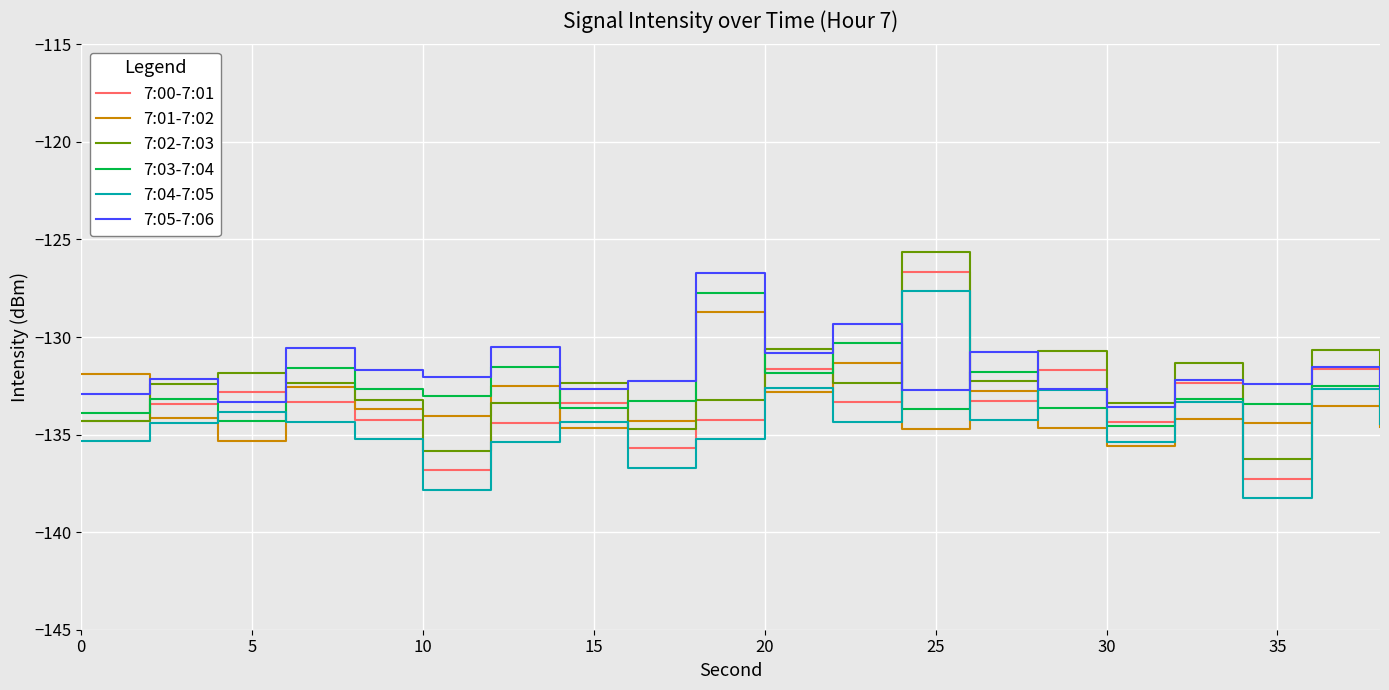

What is the smallest value displayed?

-138.3